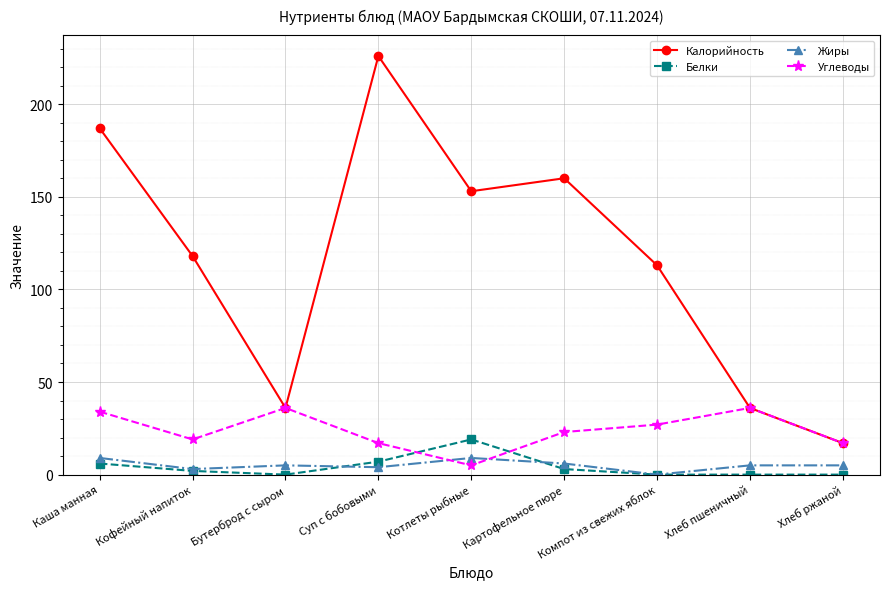

Reading left to right, what are all the values shown in this chart?

Калорийность: 187	118	36	226	153	160	113	36	17
Белки: 6	2	0	7	19	3	0	0	0
Жиры: 9	3	5	4	9	6	0	5	5
Углеводы: 34	19	36	17	5	23	27	36	17